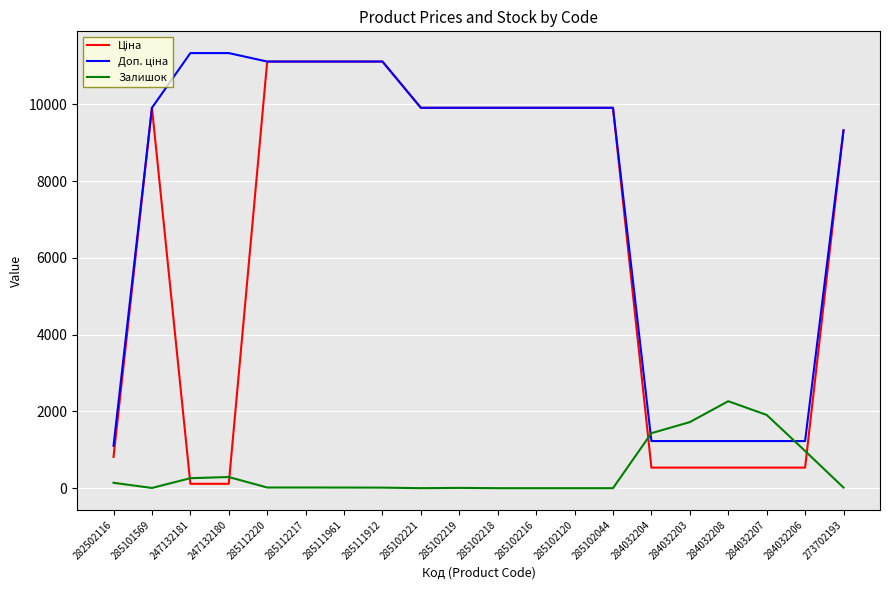

The Залишок series shows 2265.0 at 284032208. True or false?

True